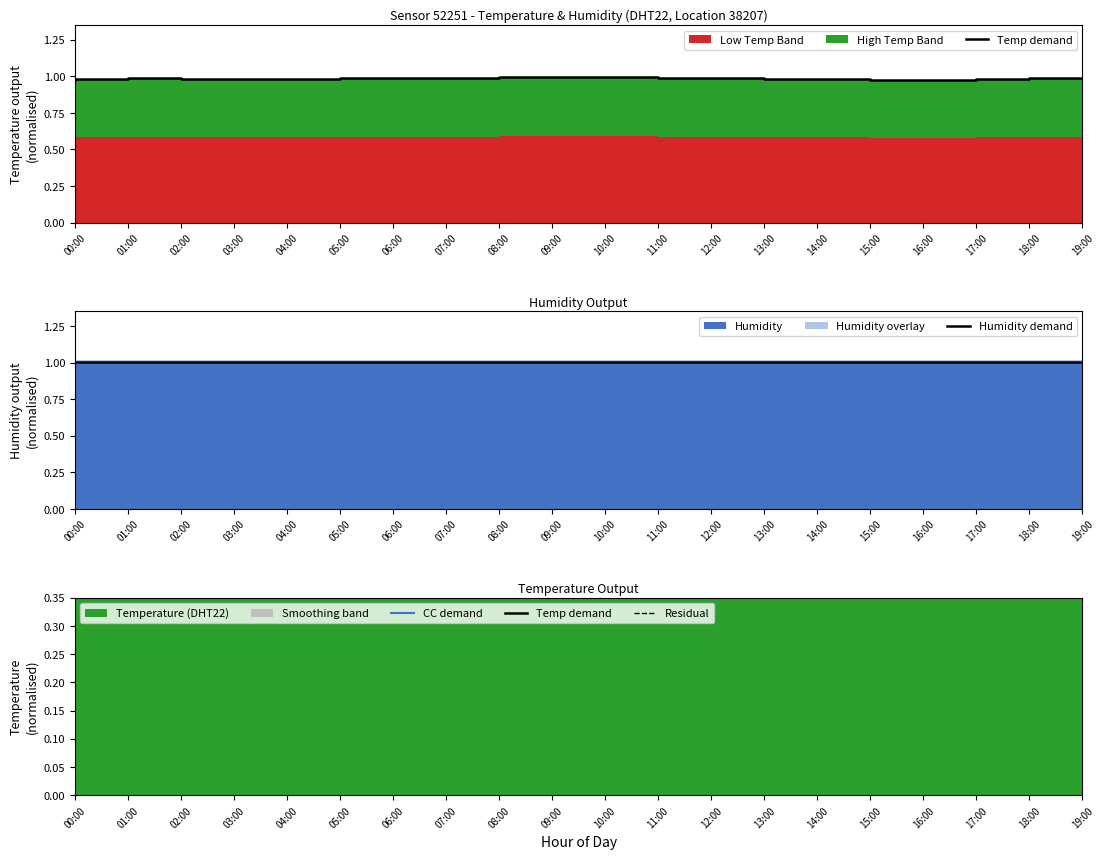

What is the label of the 20th point from the left?

19:00